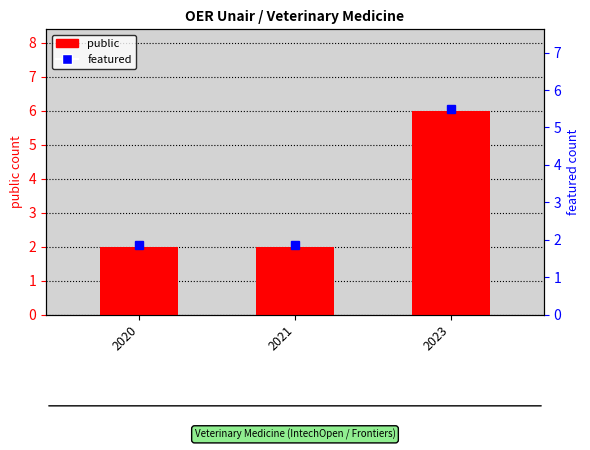

Reading left to right, transcribe all the data shown in this chart.

2020=2	2021=2	2023=6